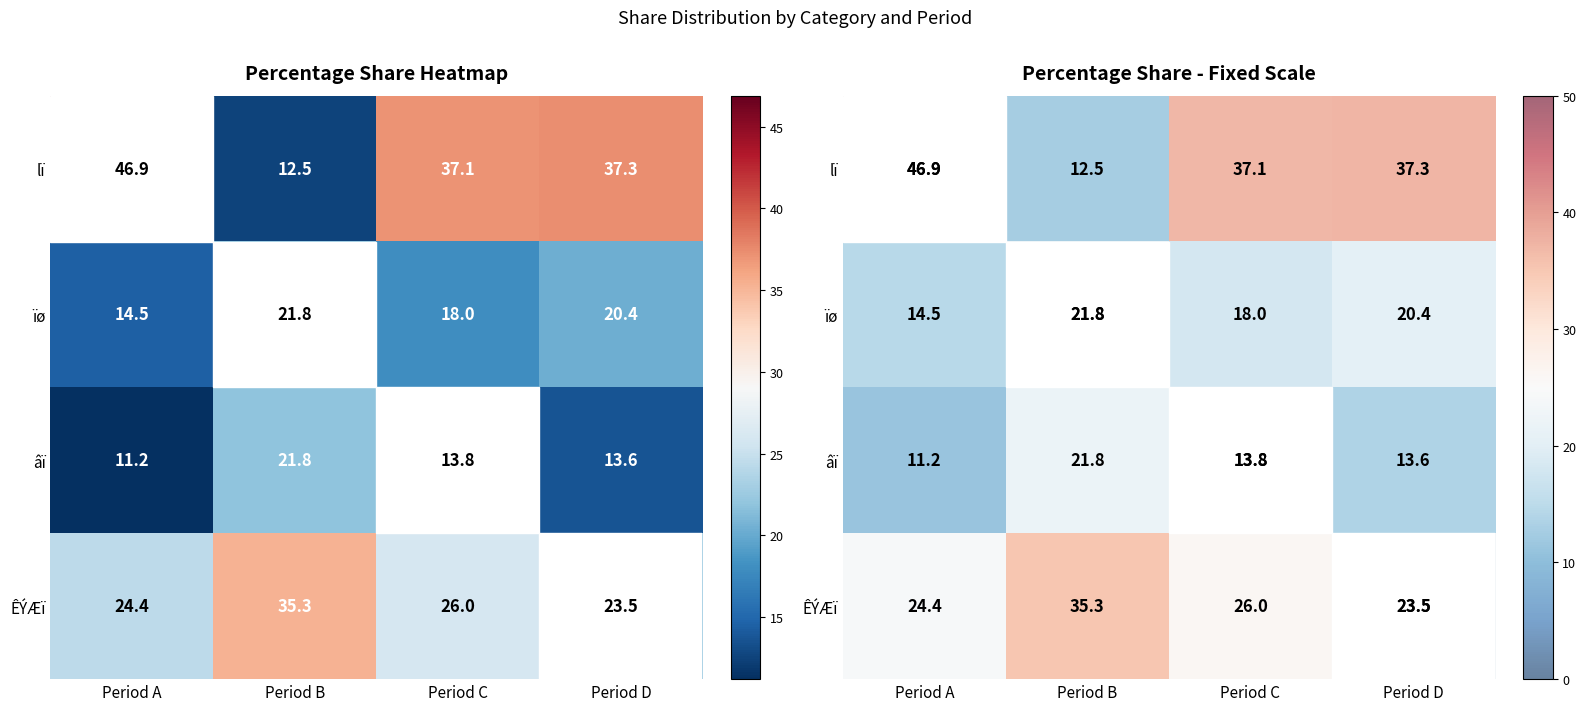

At which label is âï closest to 16?

Period C